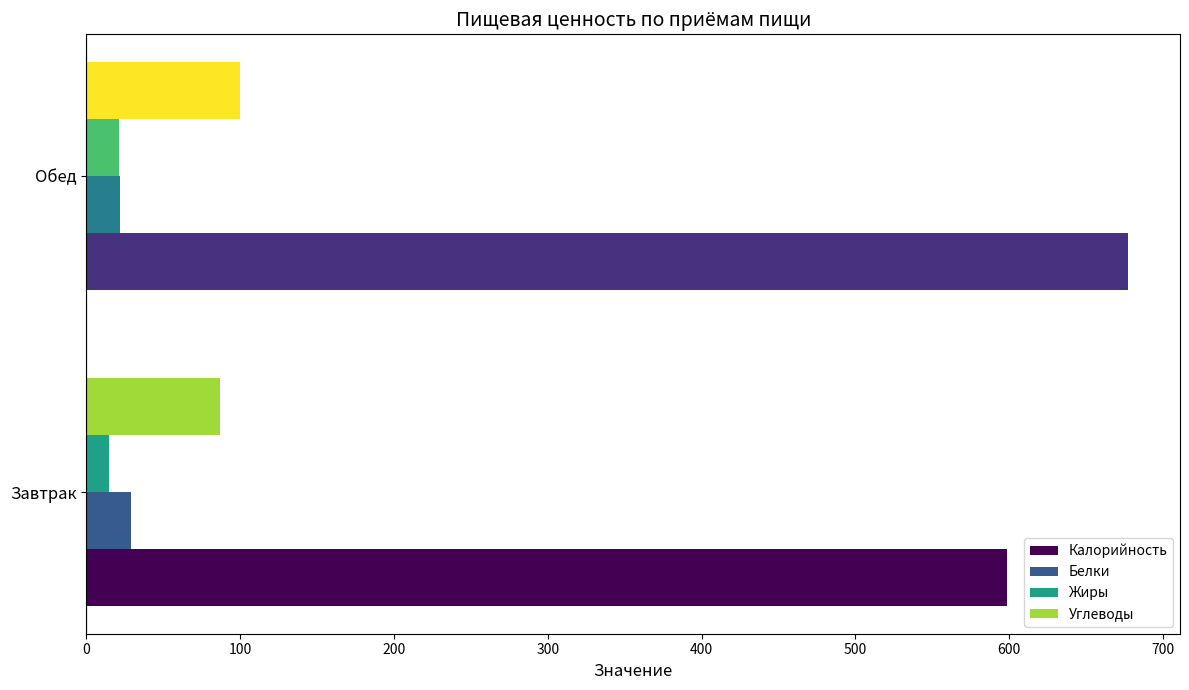

Which series has the largest range (max minus min)?

Калорийность